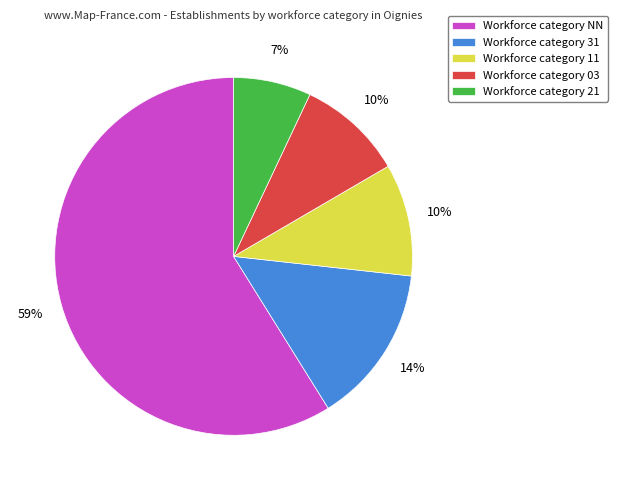

Is there any slice that represents more than half of the pie?

Yes